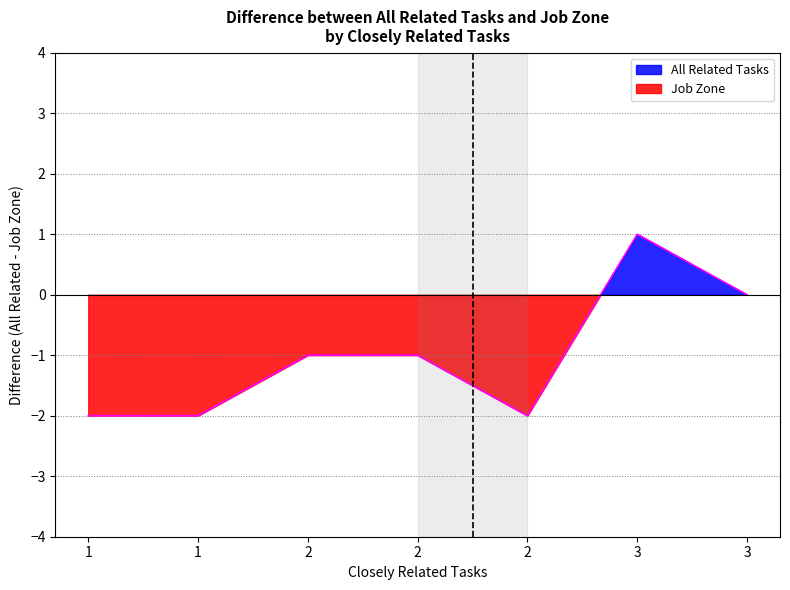

Does the chart display data point markers on the line(s)?

No